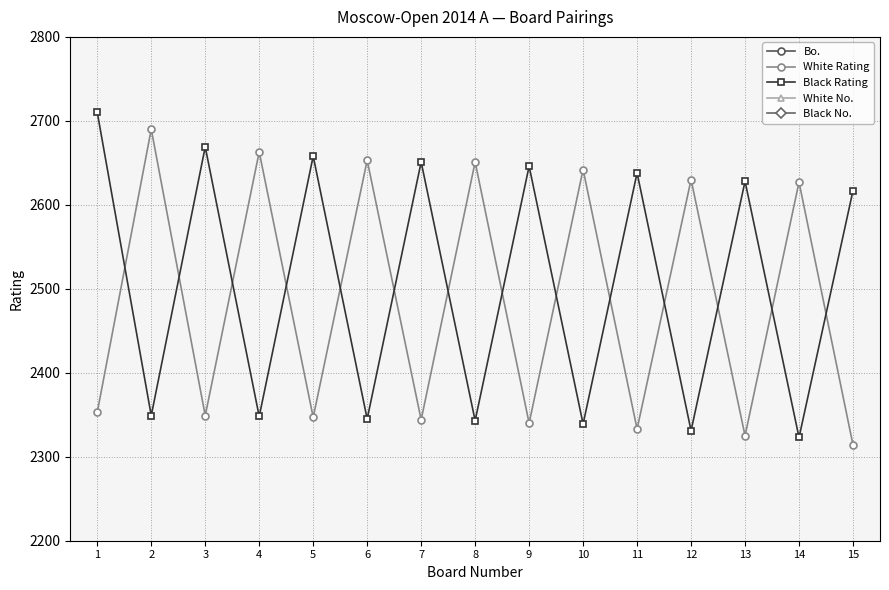

Is the value of Bo. at 3 greater than the value of White No. at 14?

No